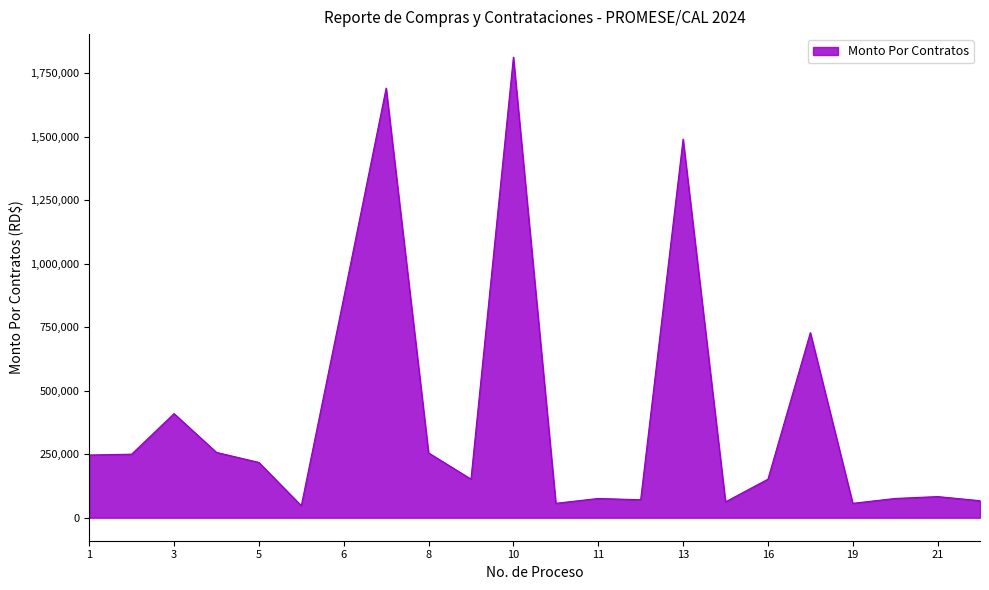

What is the minimum value shown in the chart?

47200.0